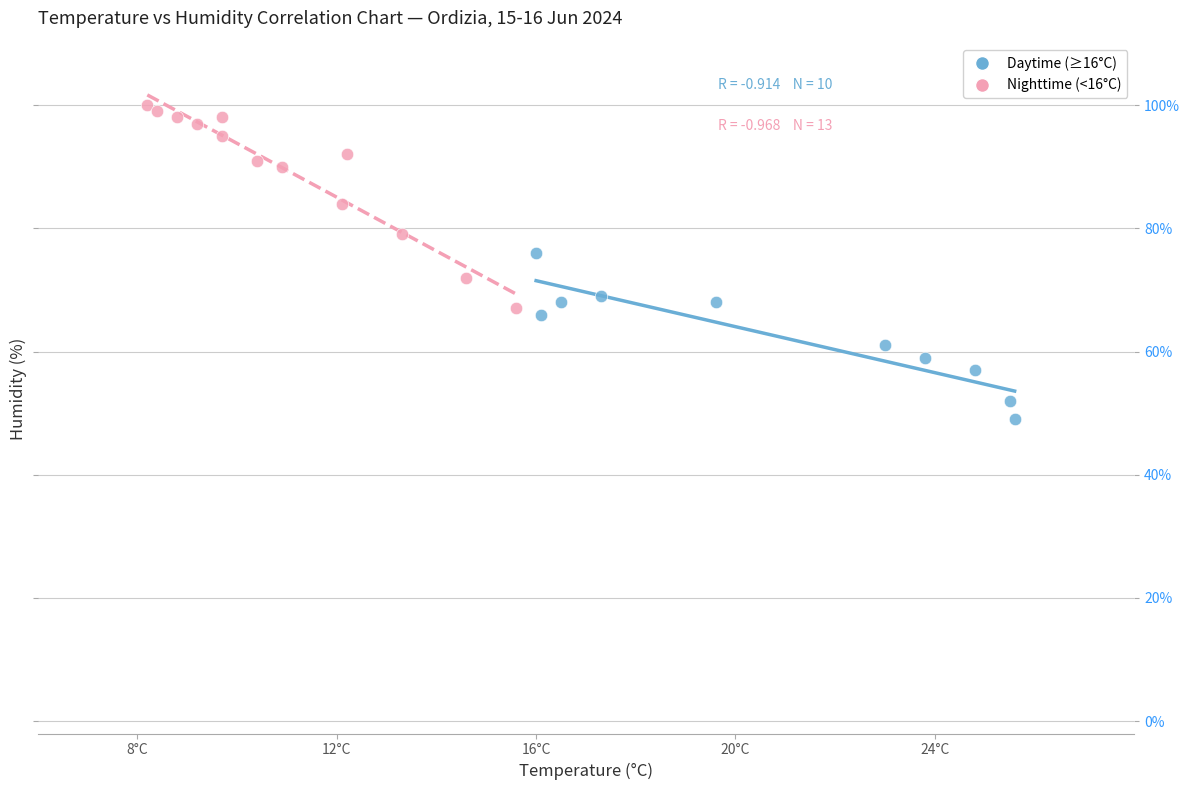

Which series contains the lowest Y value?

Daytime (≥16°C)